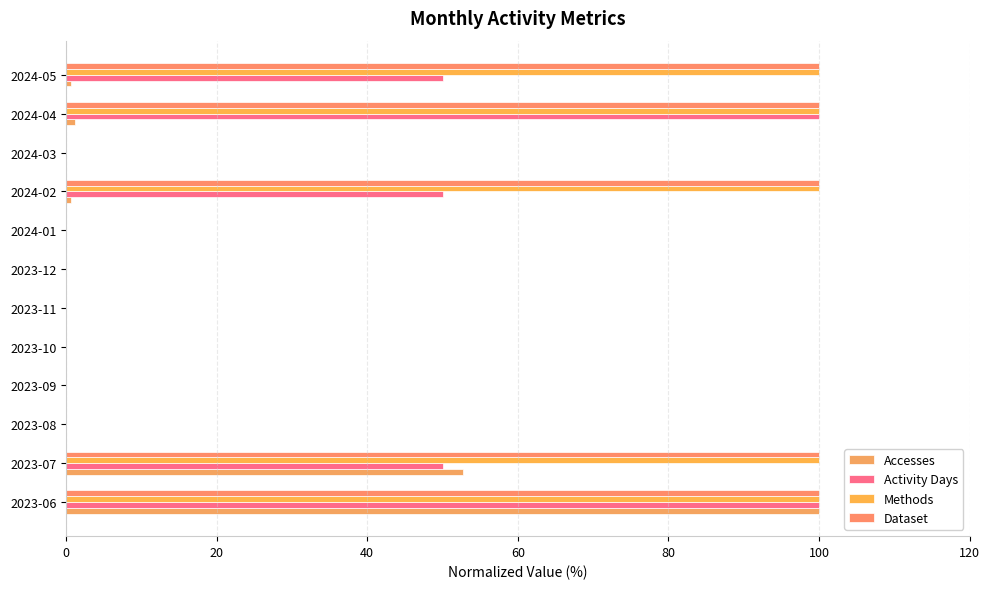

Count the number of categories in the chart.

12